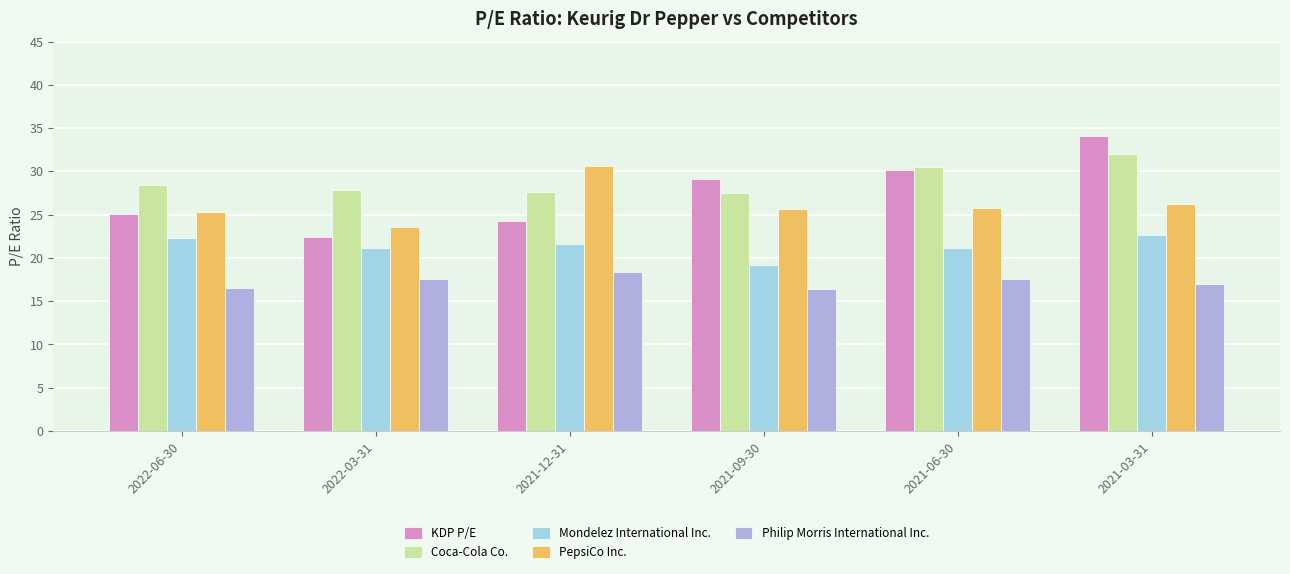

What is the difference between the Mondelez International Inc. values at 2021-06-30 and 2022-06-30?

1.2